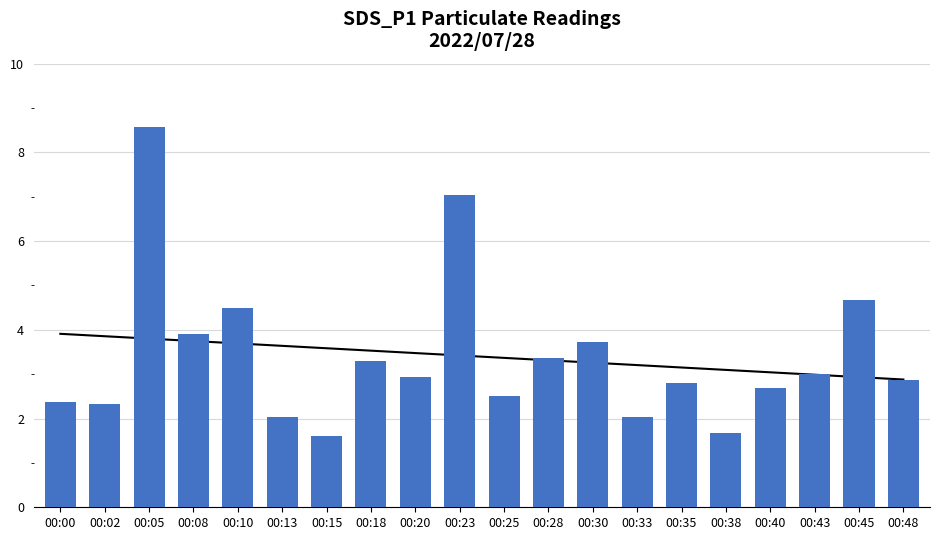

Which has a higher value, 00:18 or 00:45?

00:45